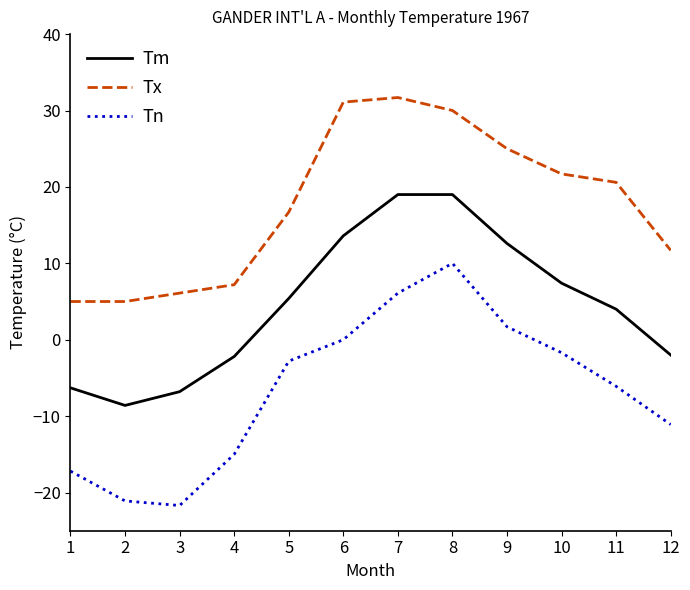

Which series has the widest spread of values?

Tn